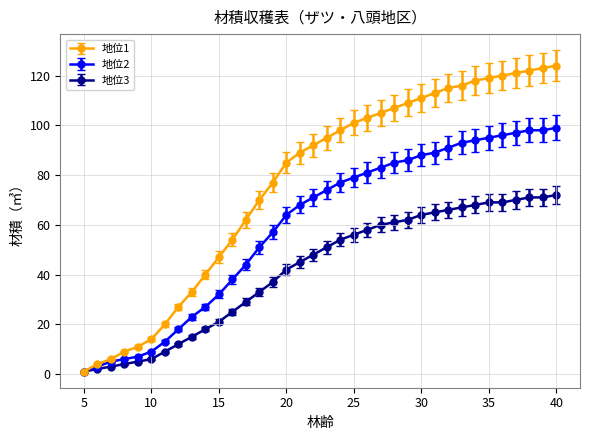

Rank the series by their maximum value, from lowest to highest.

地位3, 地位2, 地位1